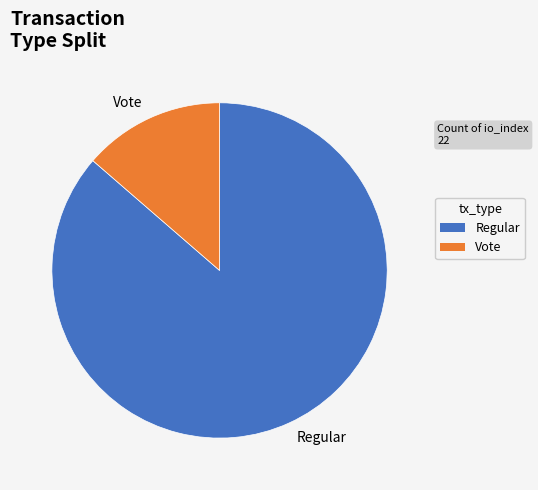

How many slices are in this pie chart?

2